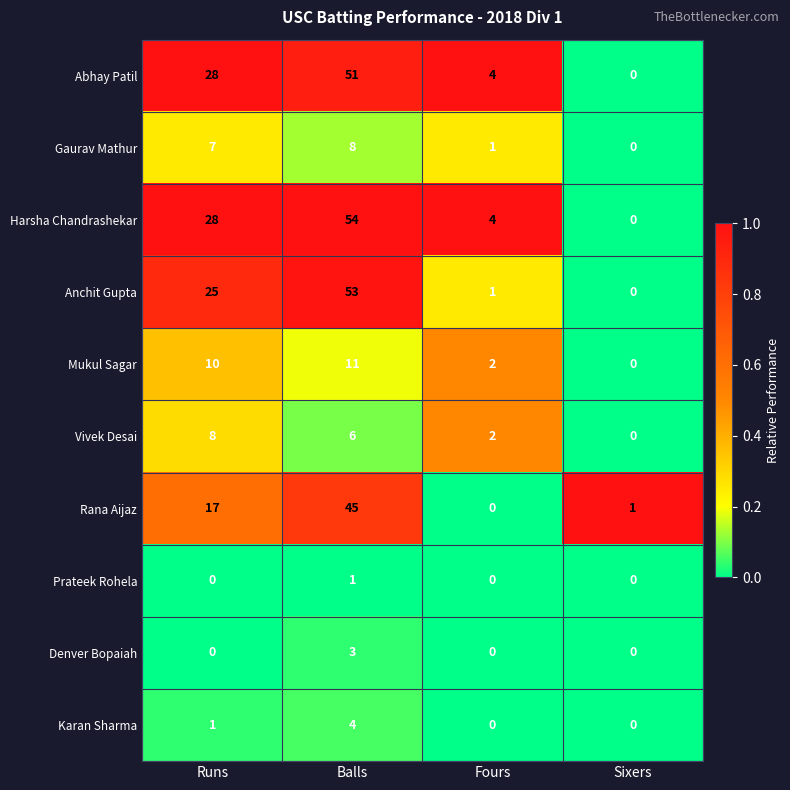

List the labels in order of Vivek Desai value, smallest first.

Sixers, Fours, Balls, Runs